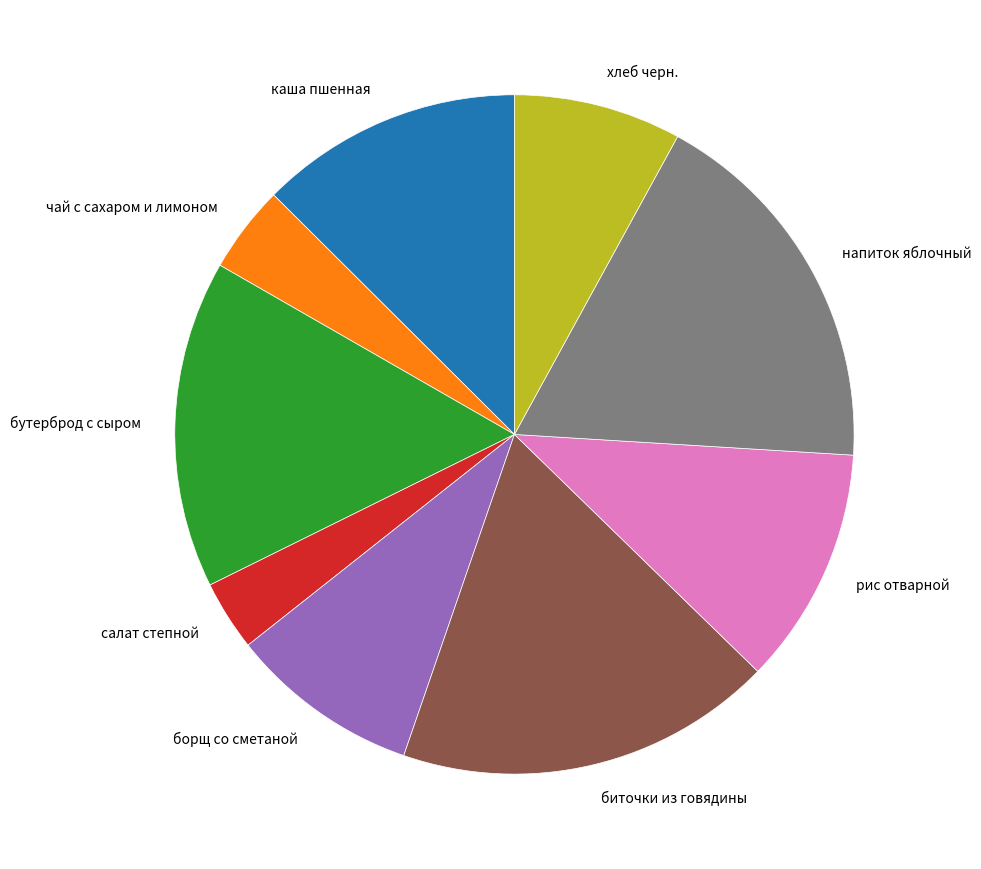

What is the ratio of the value at напиток яблочный to the value at рис отварной?

1.6